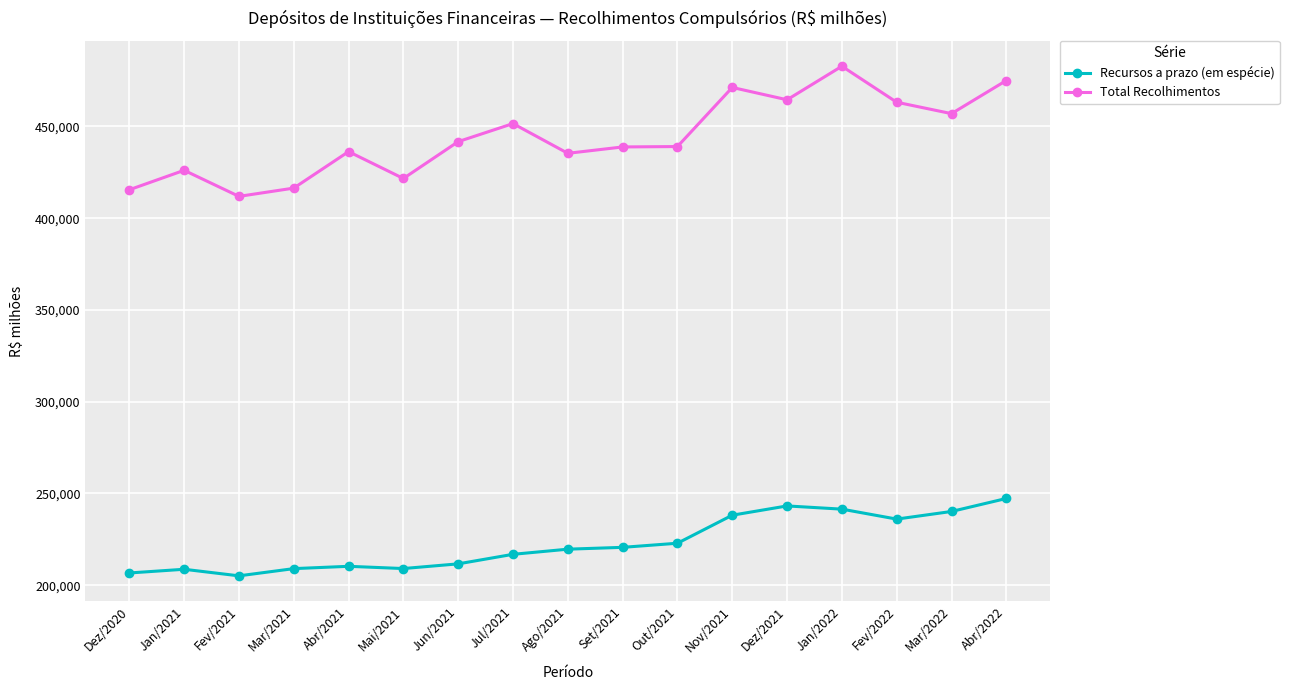

The value of Total Recolhimentos at Dez/2020 is 684705.6. True or false?

False